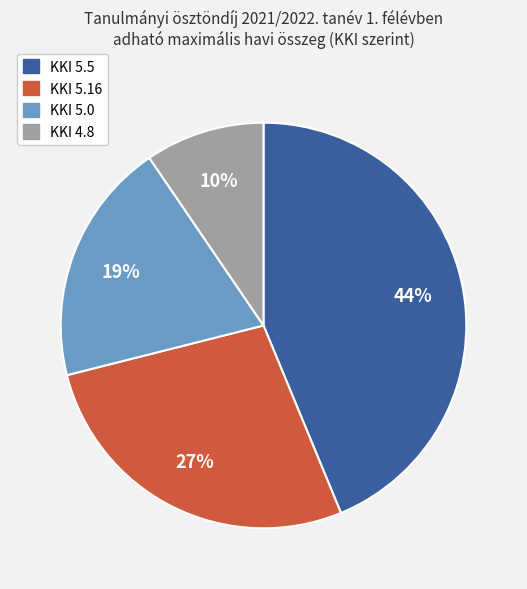

Is there a majority slice in this chart?

No